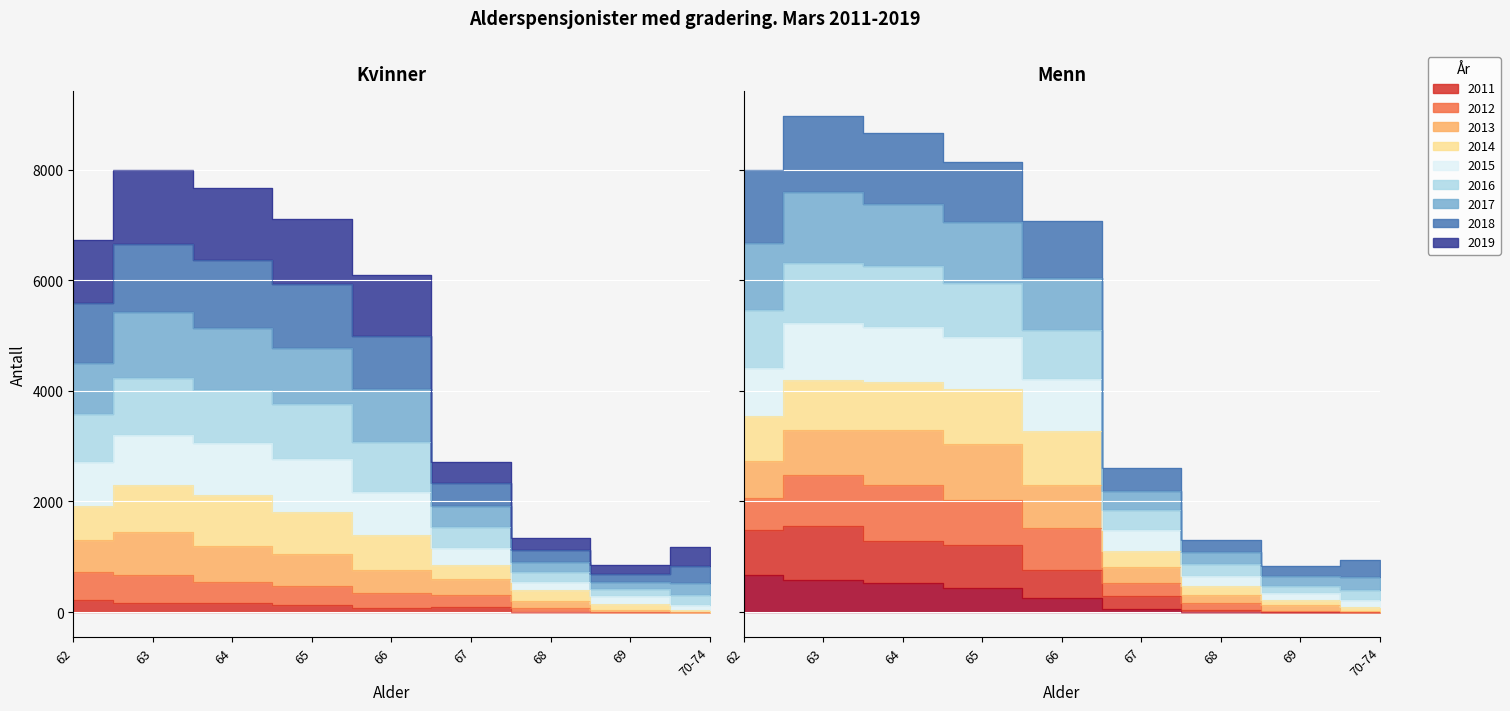

What is the label of the 1st point from the left?

62